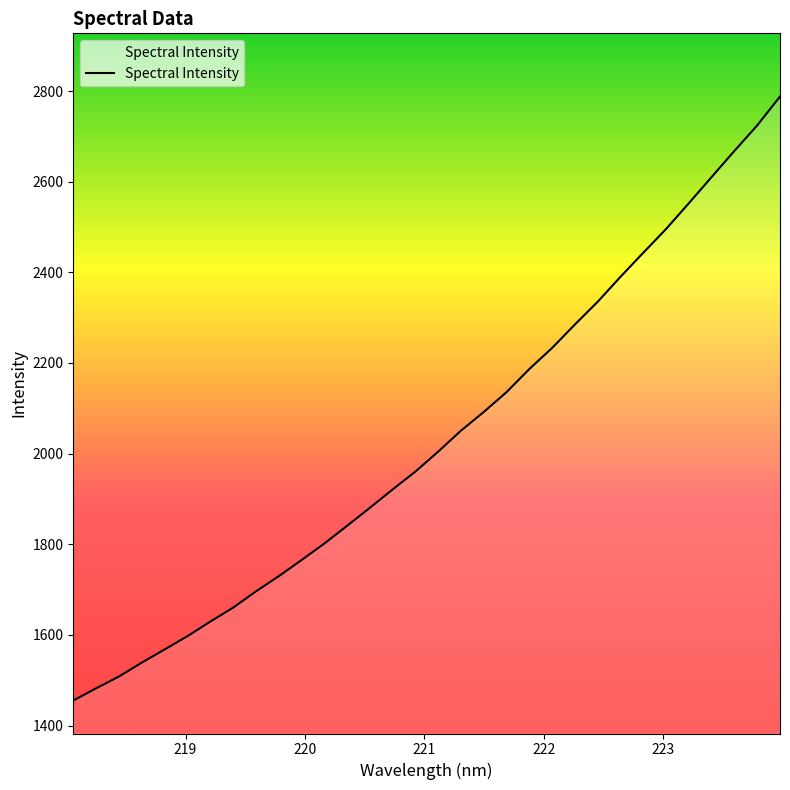

What is the maximum value shown in the chart?

2787.9